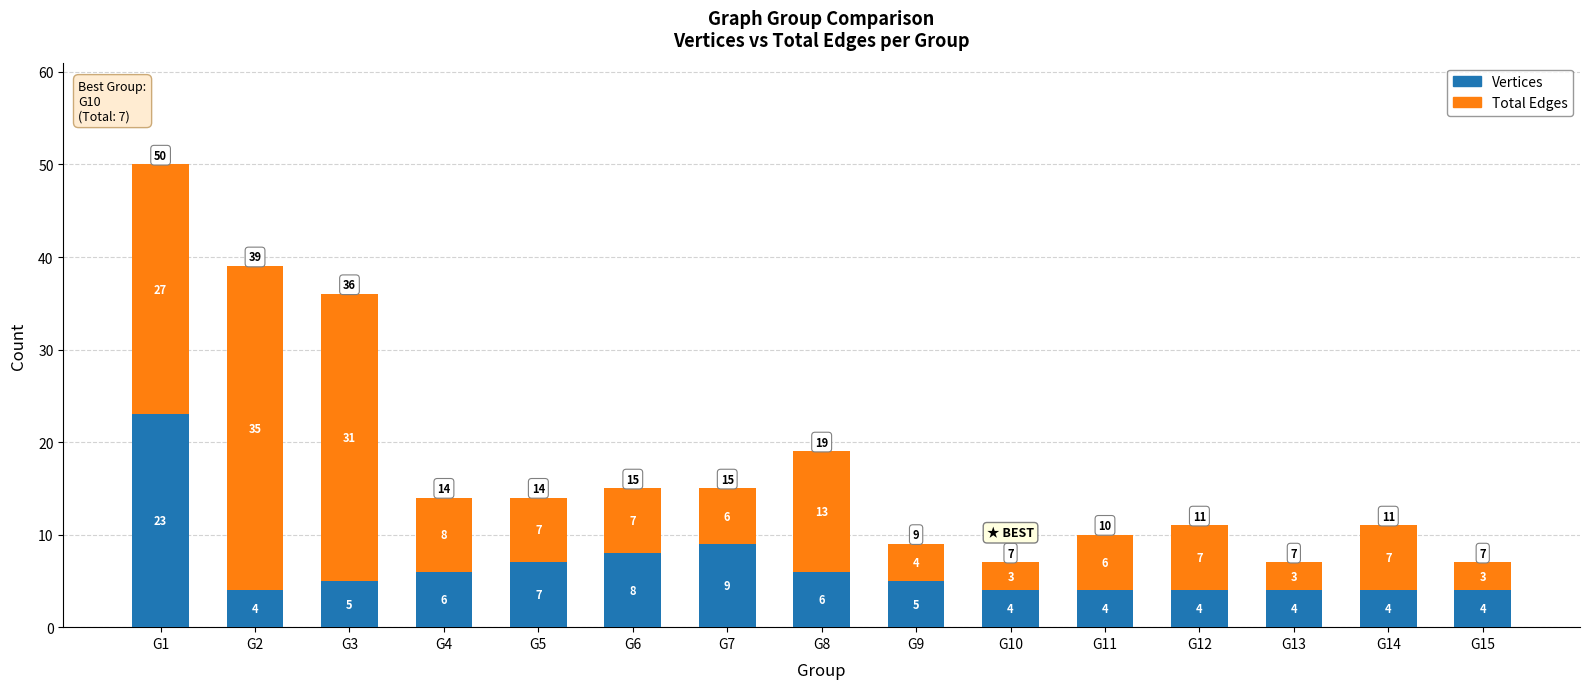

What value does the Vertices series have at G3, to the nearest 5?

5